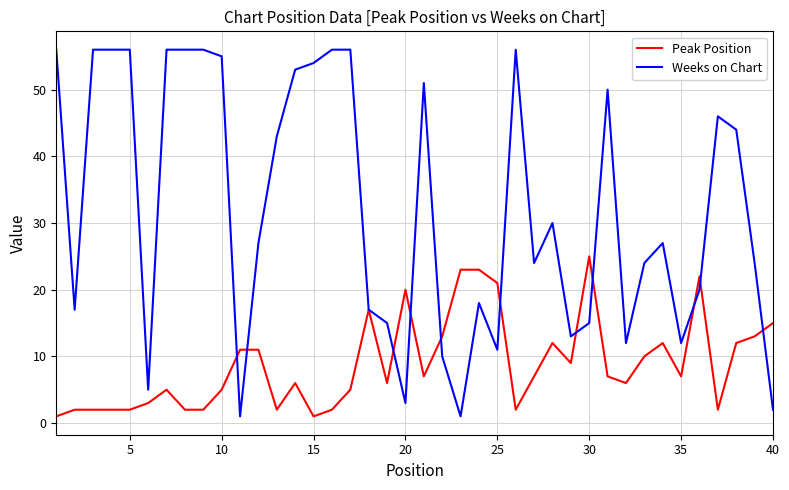

Is this an area chart (filled region under the line)?

No